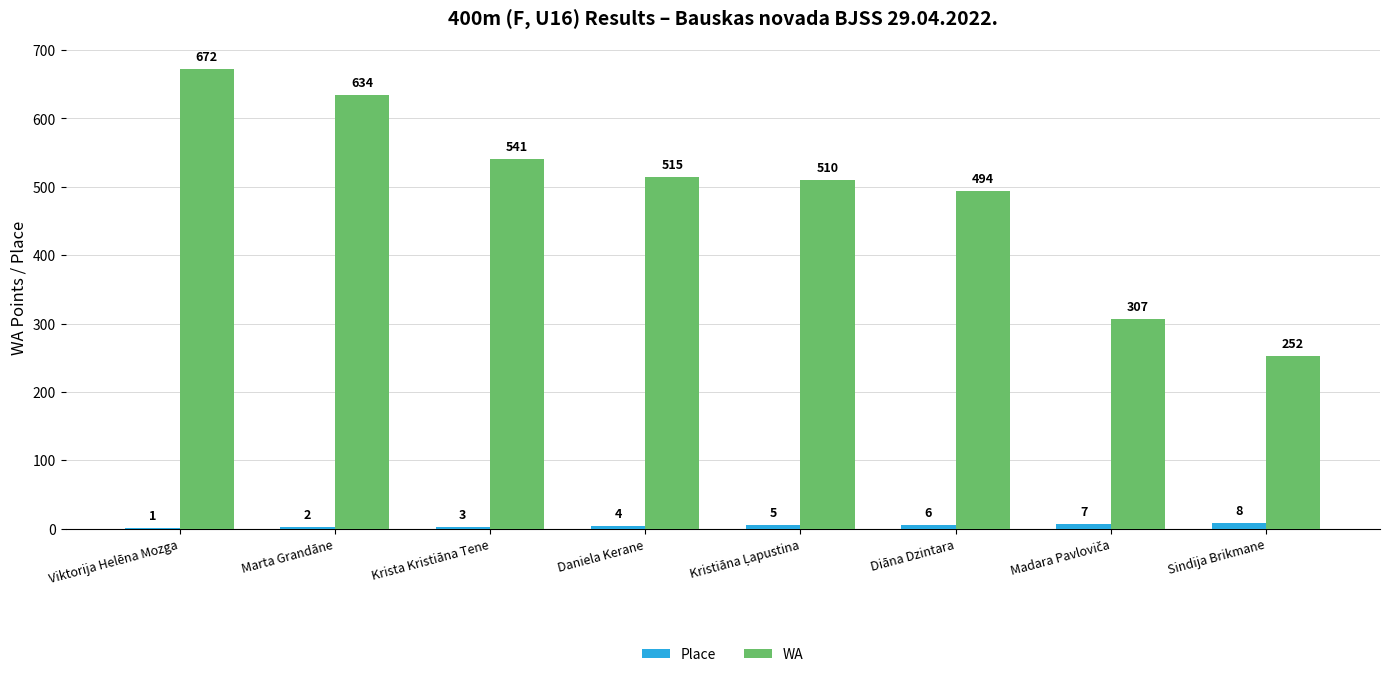

The value of WA at Diāna Dzintara is 795. True or false?

False